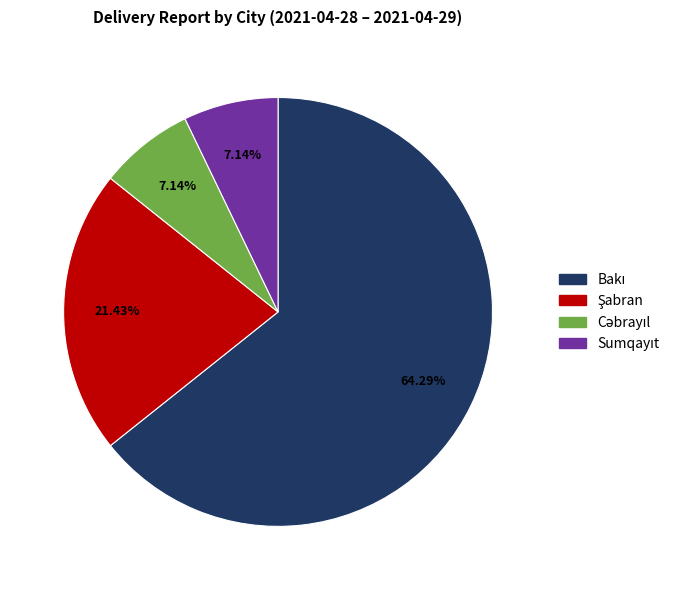

Does any single category account for the majority?

Yes